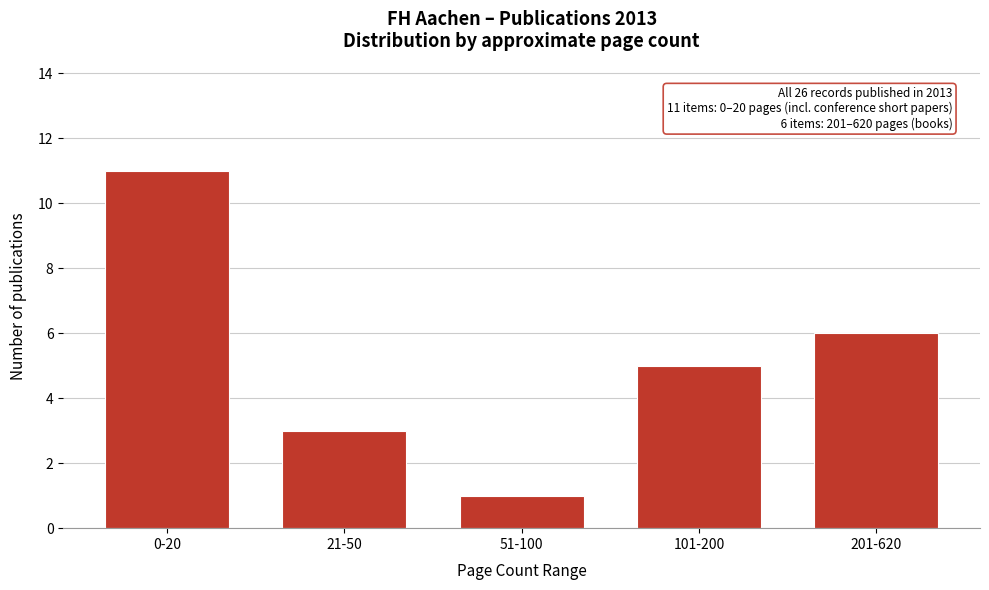

Reading left to right, list all the values displayed in this chart.

11	3	1	5	6